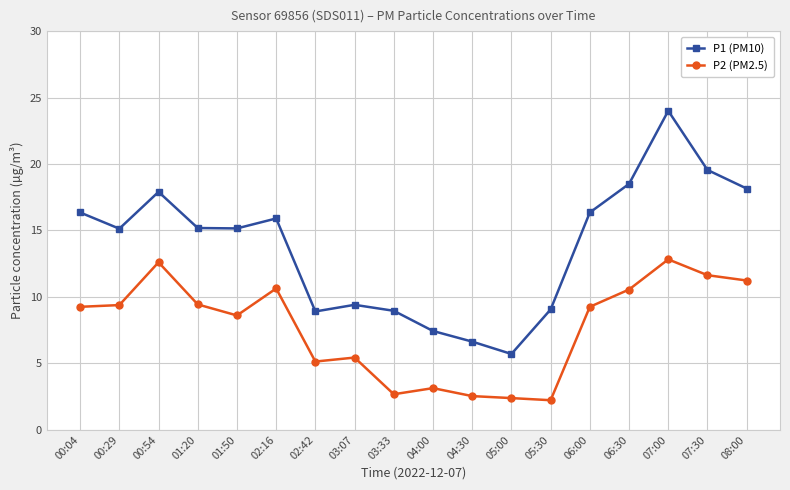

In P1 (PM10), how many points are lower than both neighbors (excluding endpoints)?

4